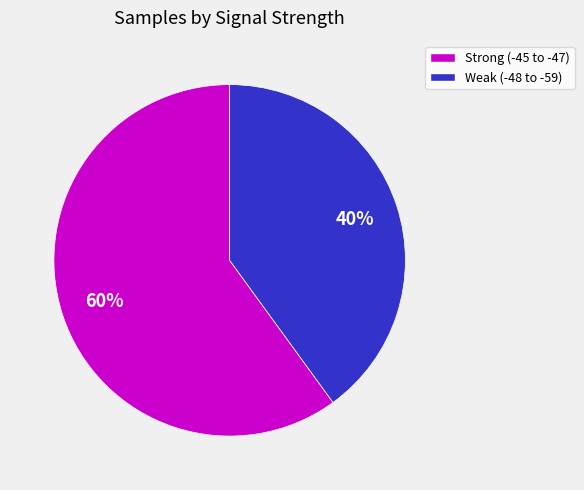

Is there a majority slice in this chart?

Yes